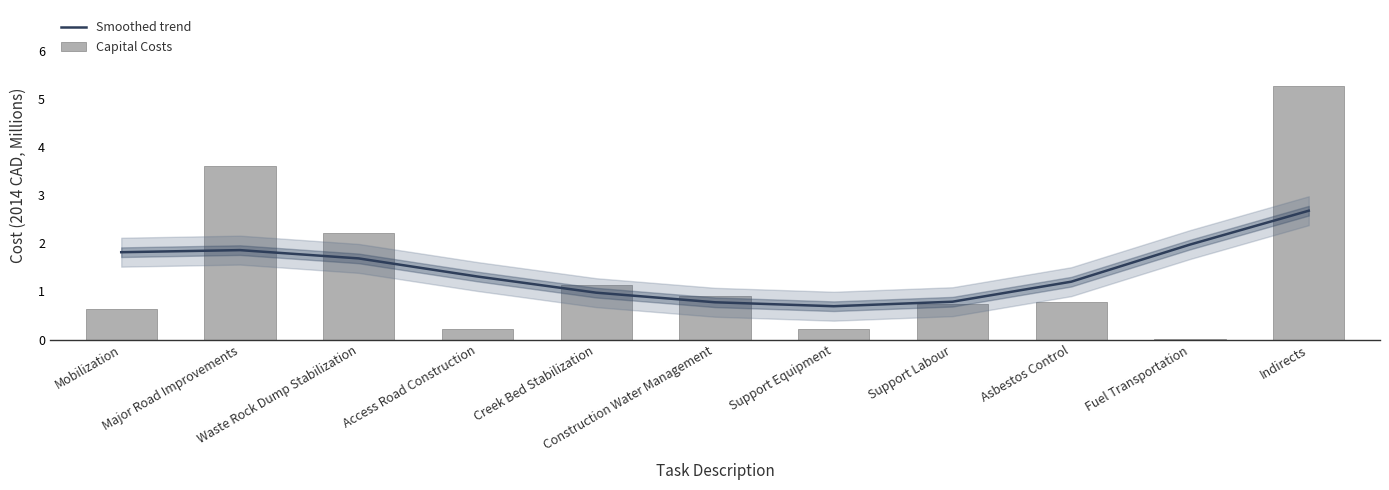

What is the greatest value displayed?

5.3